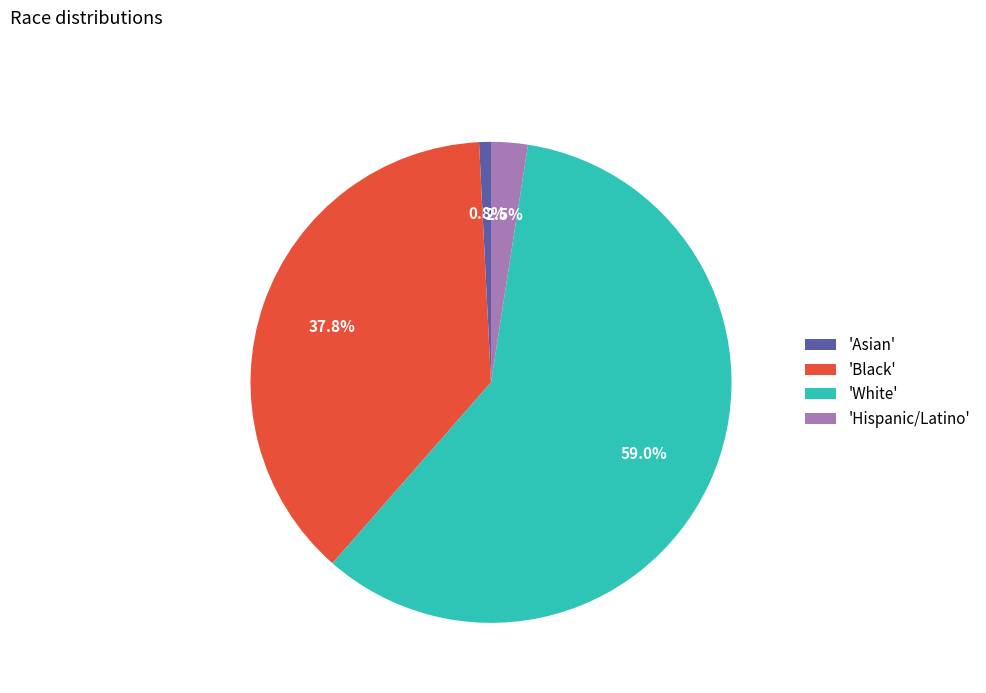

How much of the chart is everything except 'Hispanic/Latino'?

97.5%